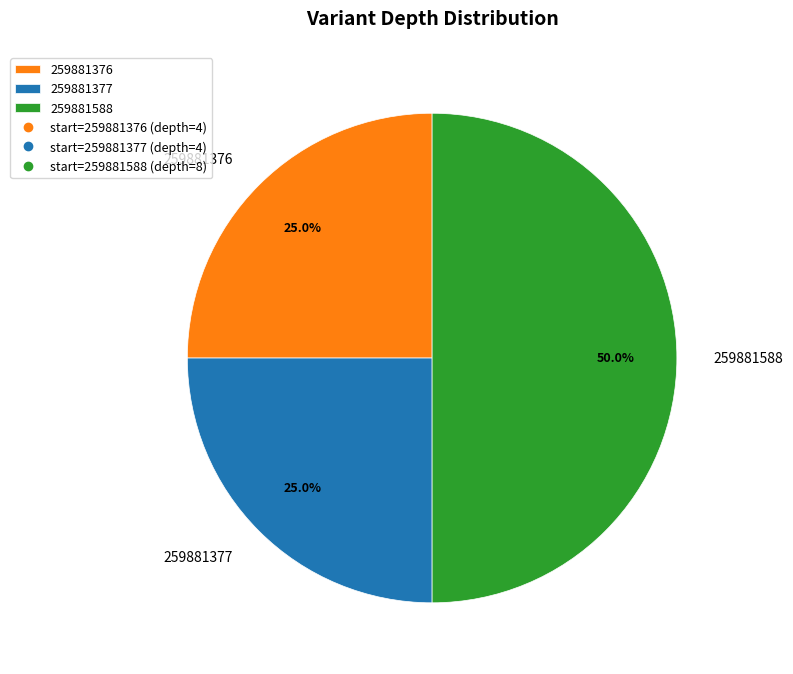

Approximately how many times larger is the value at 259881588 compared to 259881376?

2.0